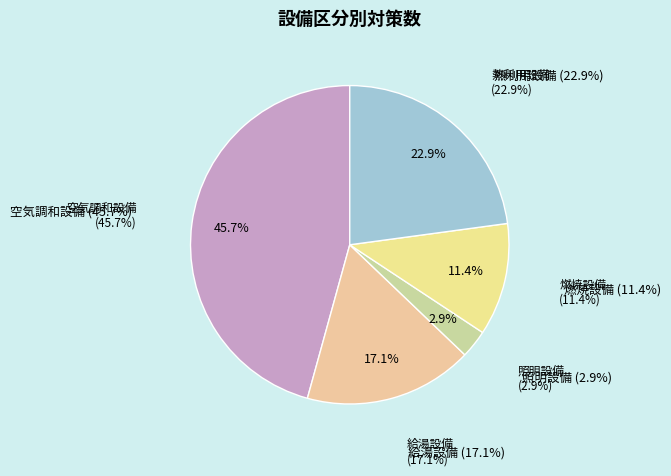

Which category has the smallest portion of the pie?

照明設備